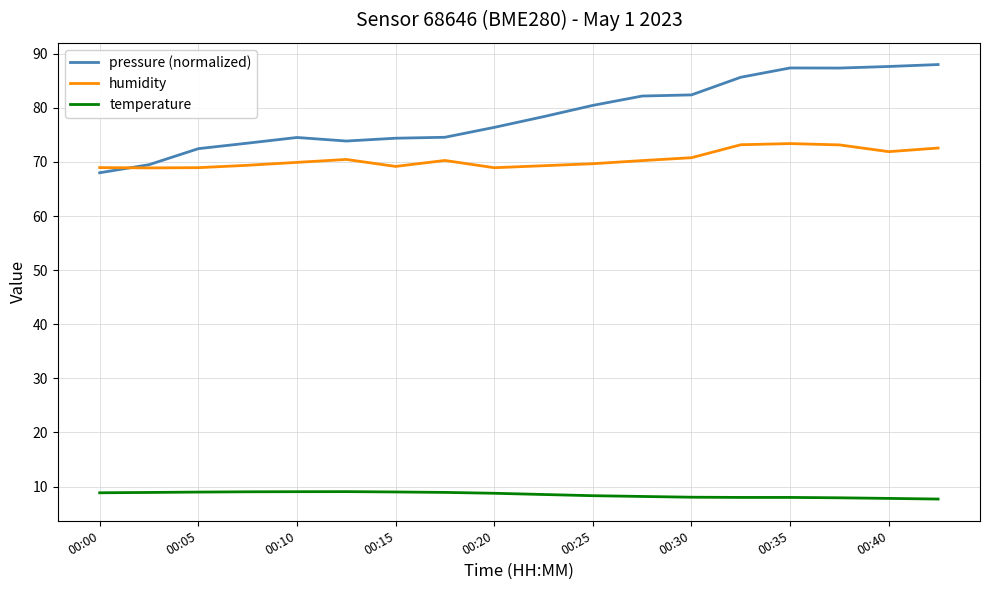

How many distinct data groups are displayed?

3